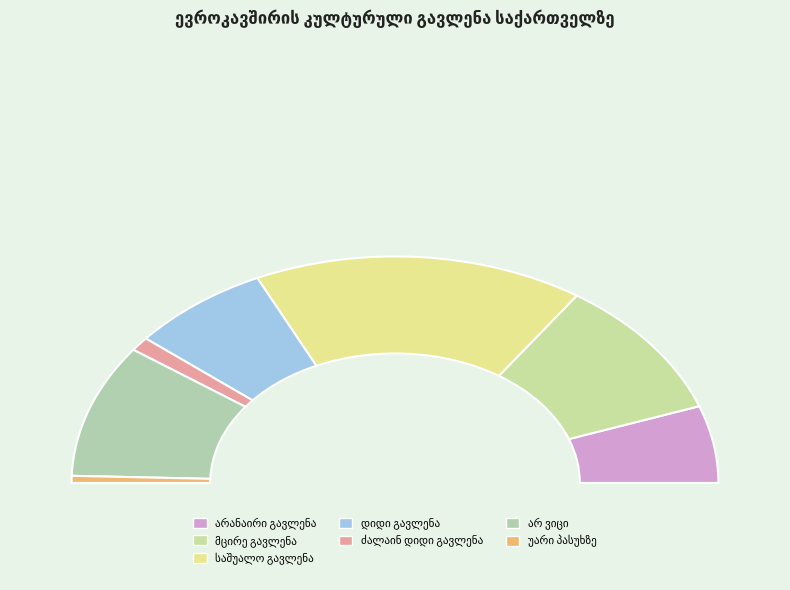

Rank the categories by value from highest to lowest.

საშუალო გავლენა, მცირე გავლენა, არ ვიცი, დიდი გავლენა, არანაირი გავლენა, ძალაინ დიდი გავლენა, უარი პასუხზე